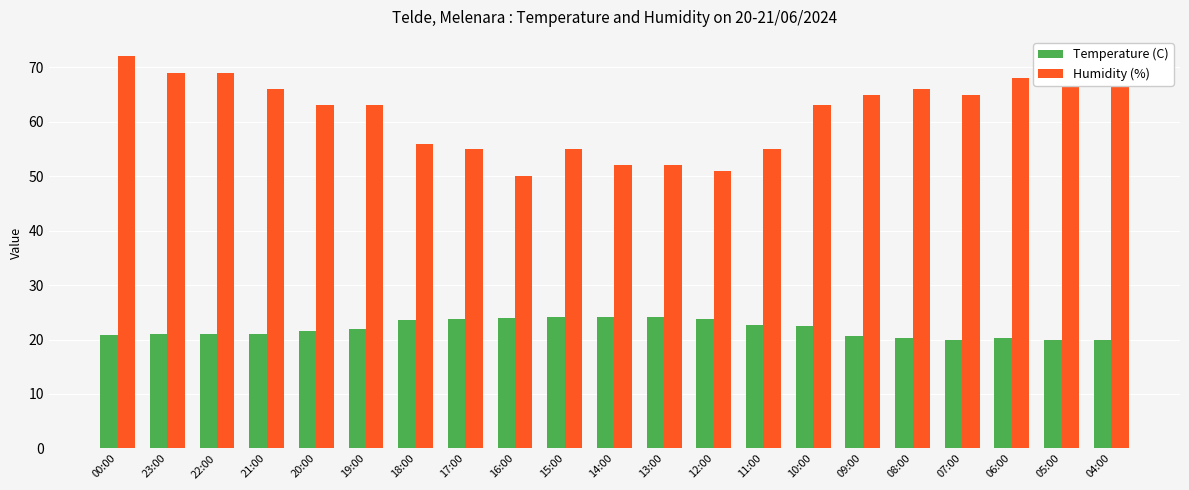

Rank the series by their maximum value, from highest to lowest.

Humidity (%), Temperature (C)